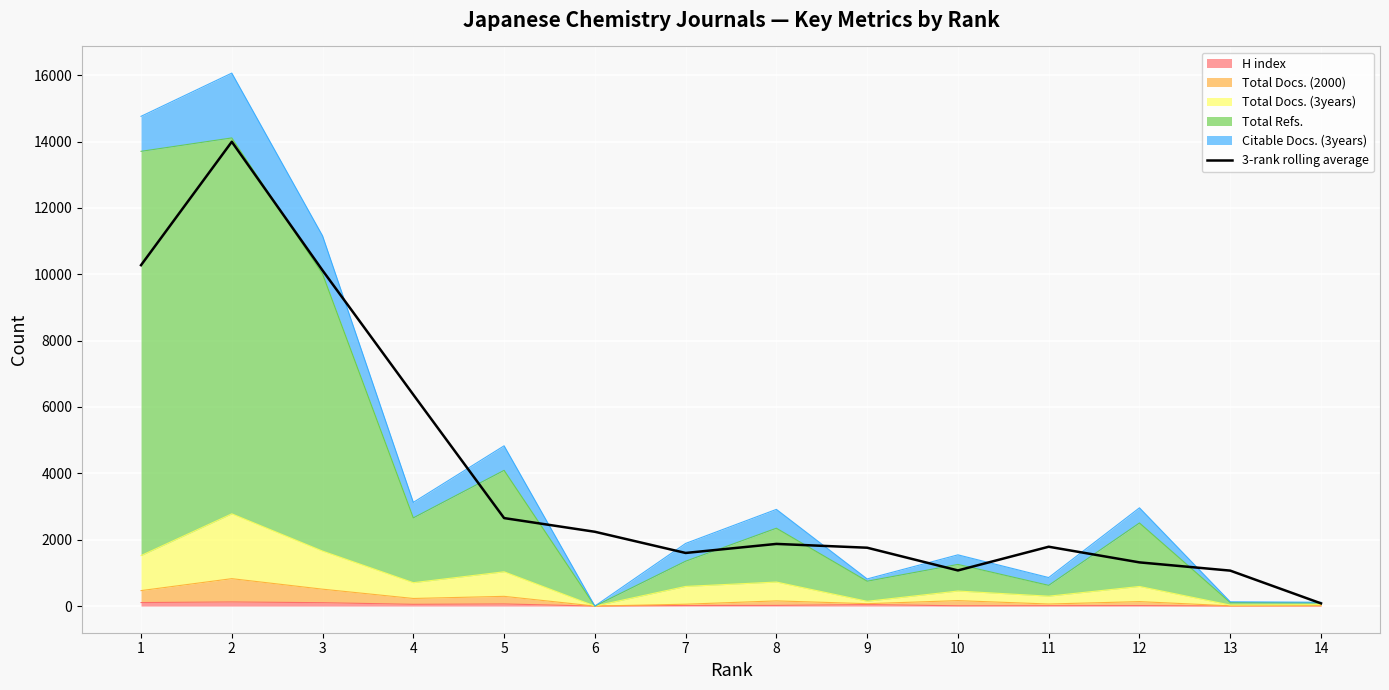

List the labels in order of value, smallest first.

14, 13, 10, 12, 7, 9, 11, 8, 6, 5, 4, 3, 1, 2